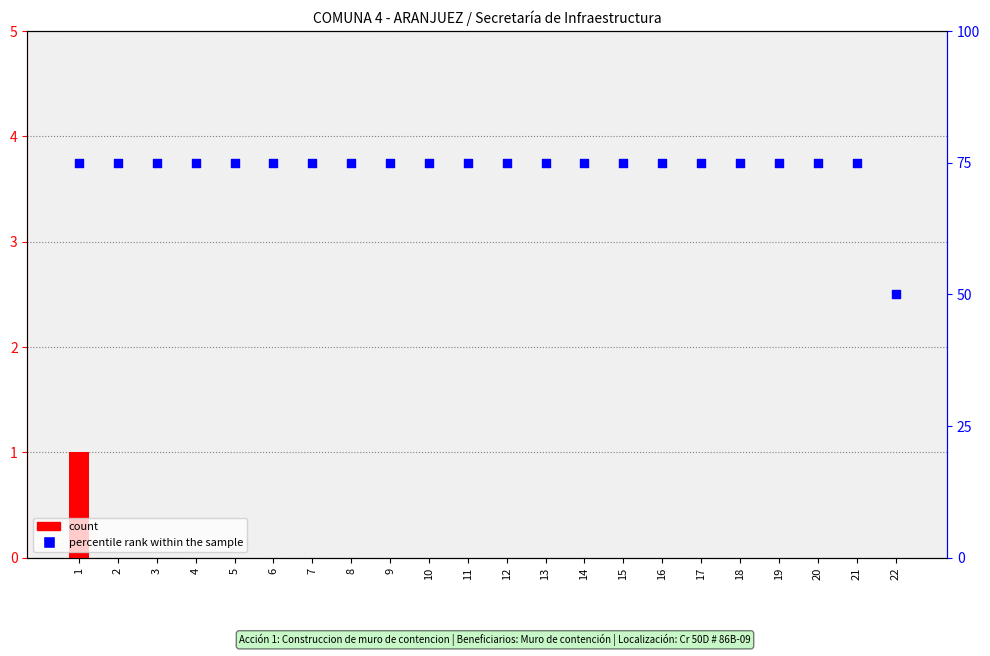

What is the total value across all series at 8?

75